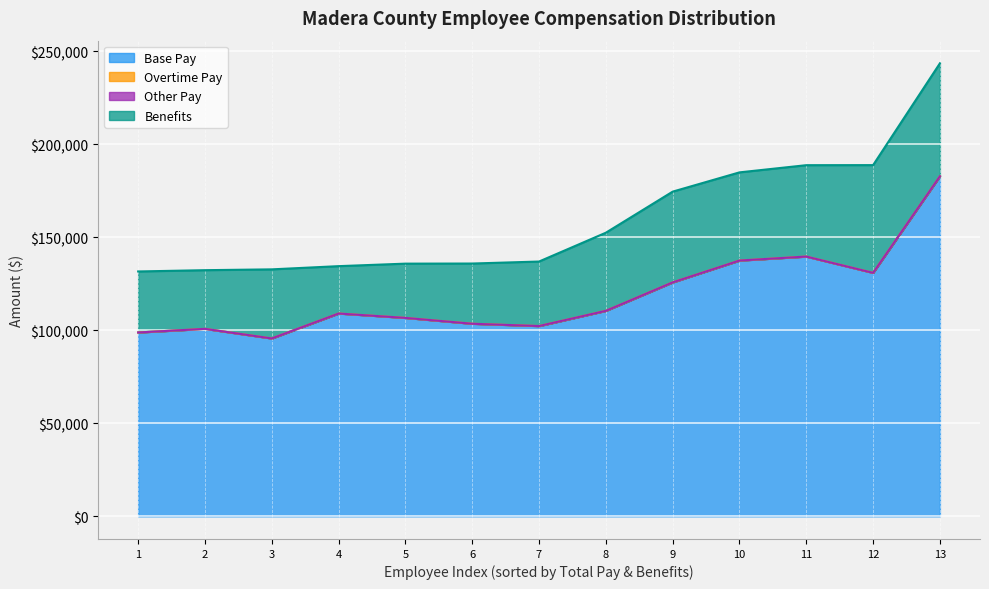

How many lines are shown in the chart?

4